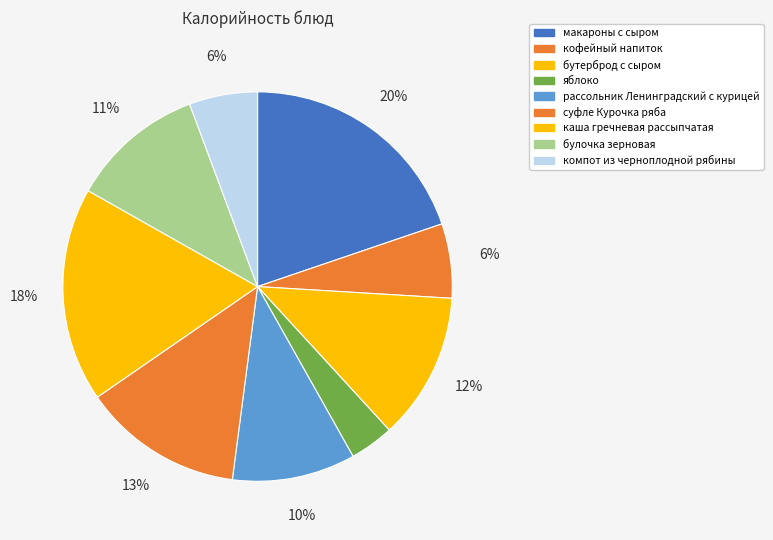

How many slices are in this pie chart?

9